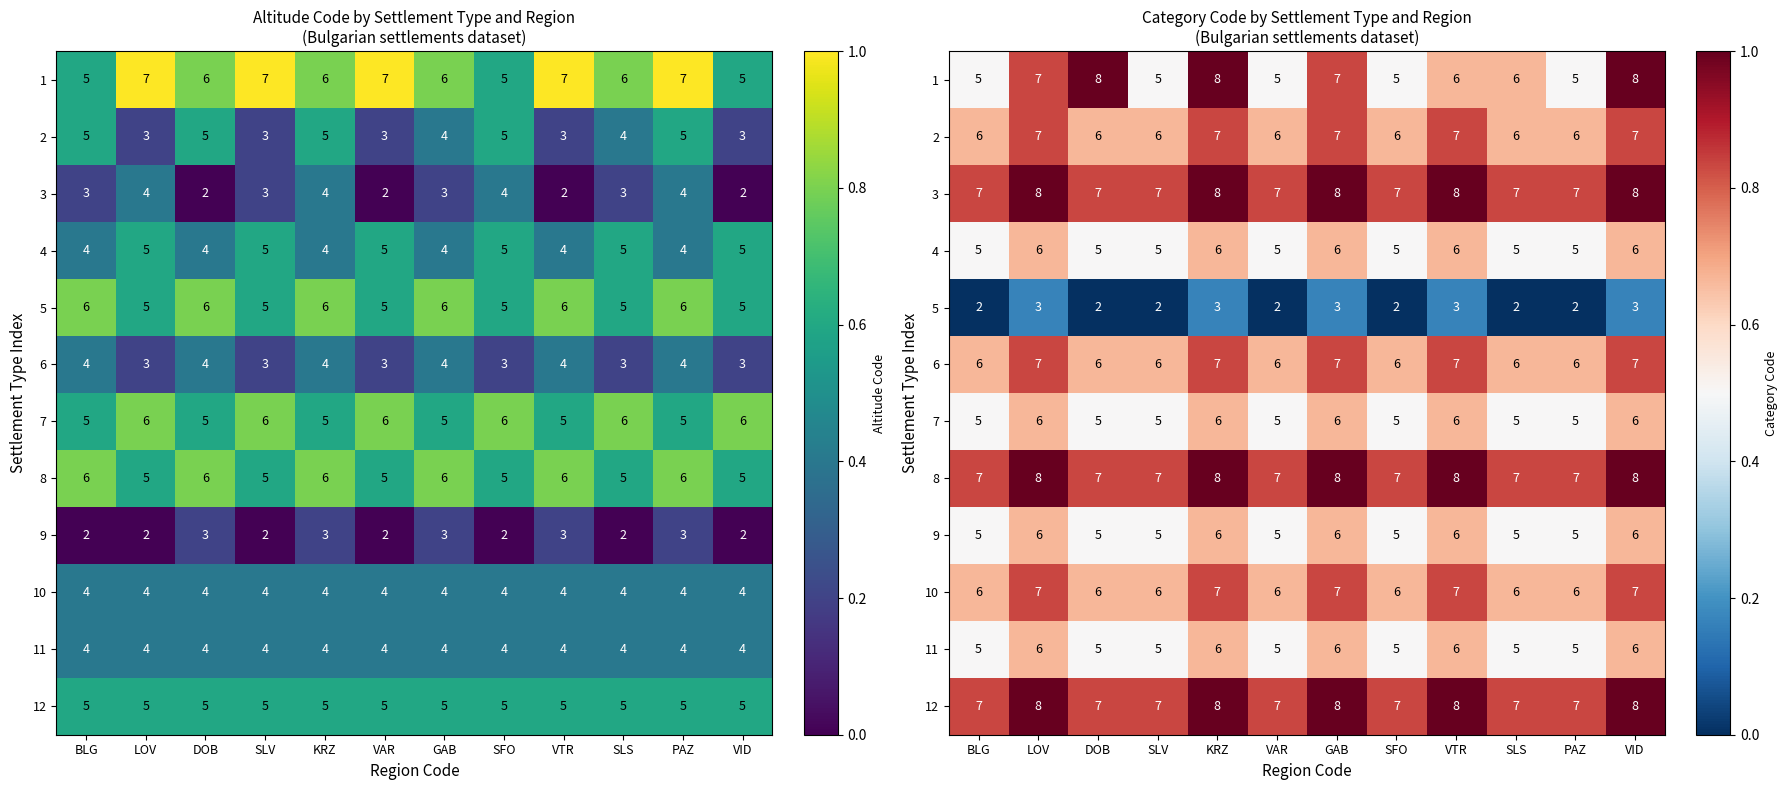

Count the number of data series in this chart.

12